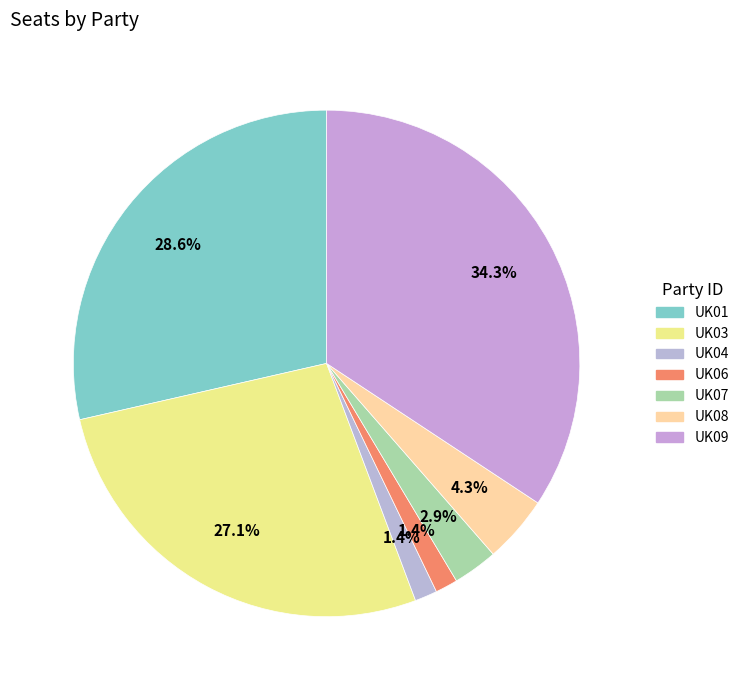

What percentage do UK09 and UK08 together represent?

38.6%